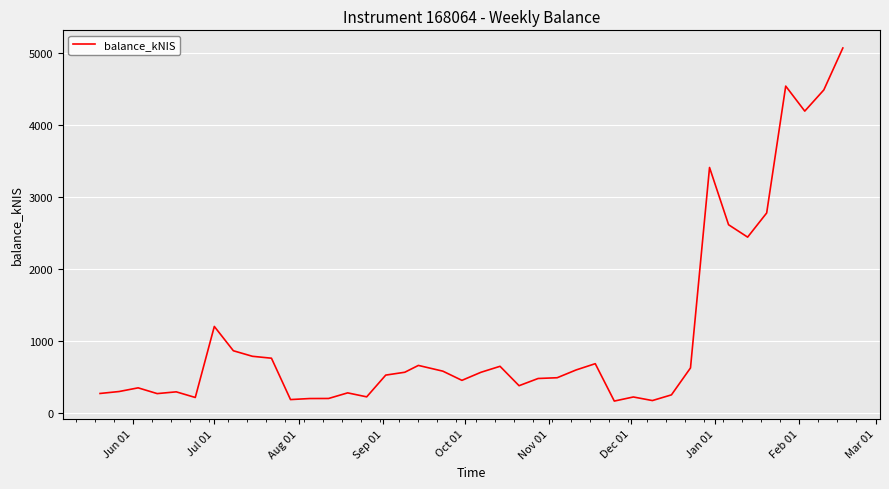

What is the greatest value displayed?

5064.4